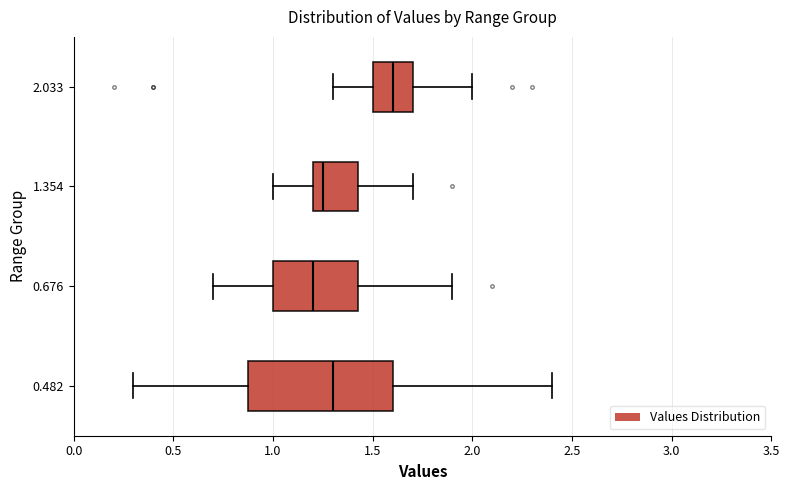

Which box is the widest, from its left edge to its right edge?

0.482